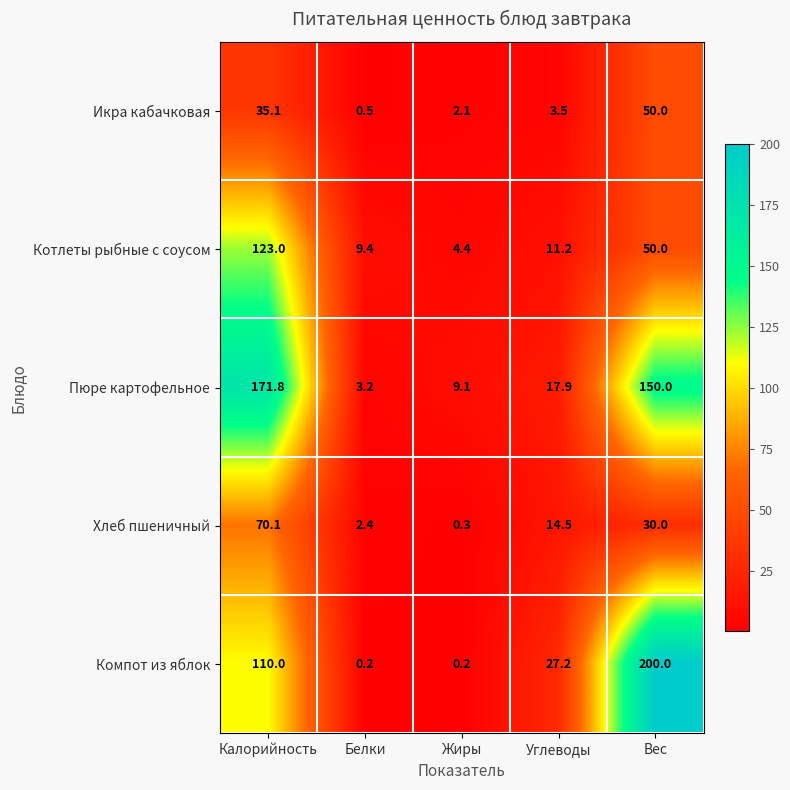

At how many categories does at least one series exceed 115?

2